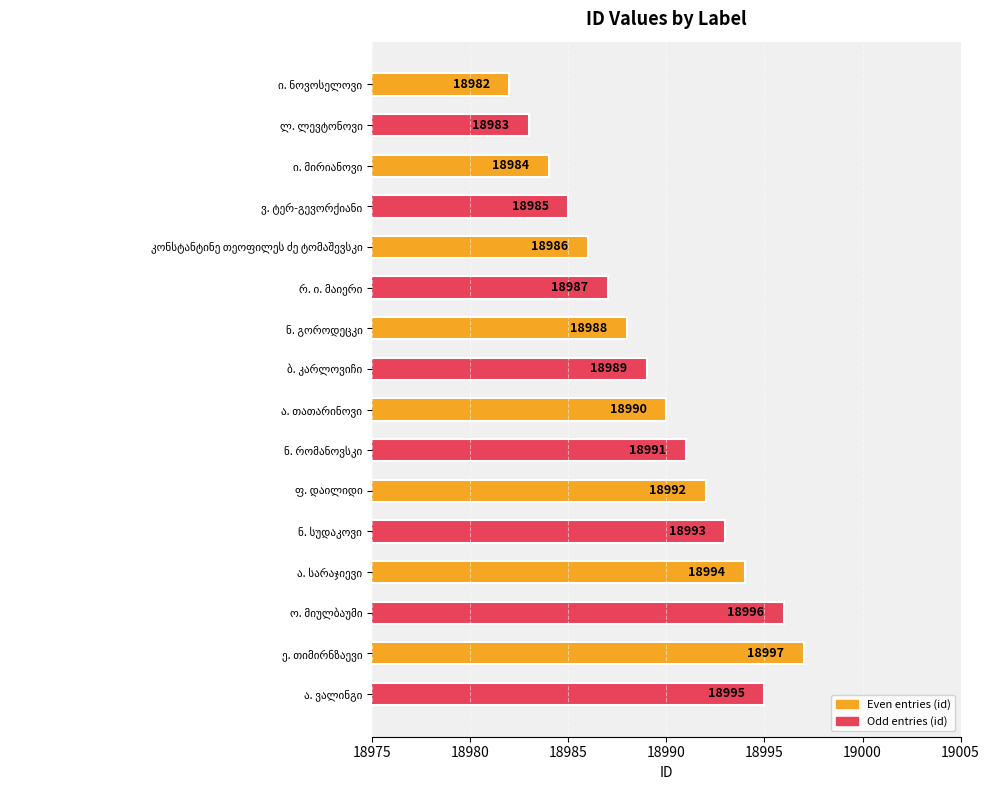

What is the value of the 1st bar from the top?

18982